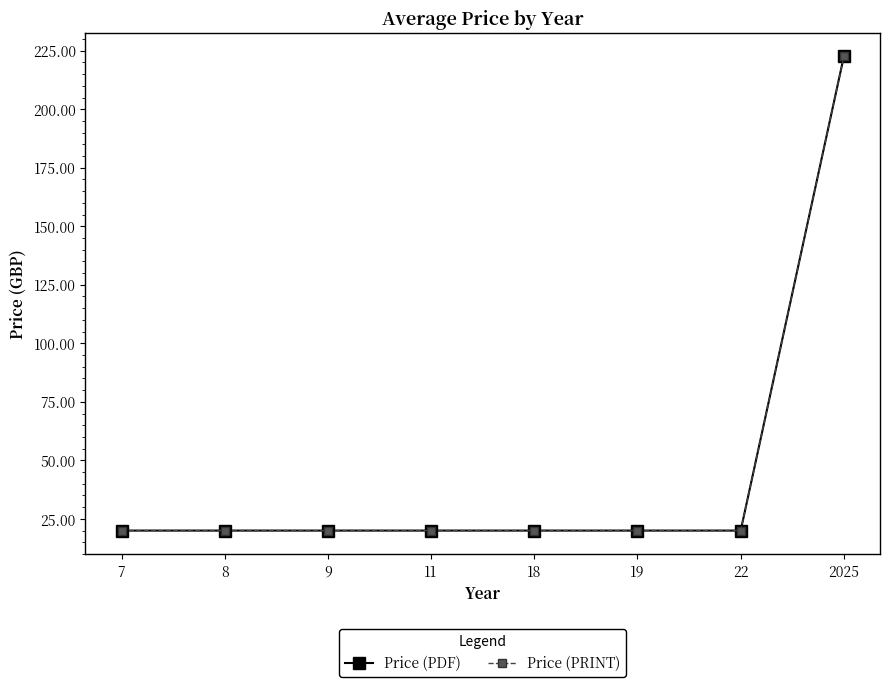

What is the sum of the Price (PRINT) values at 9 and 7?

40.0